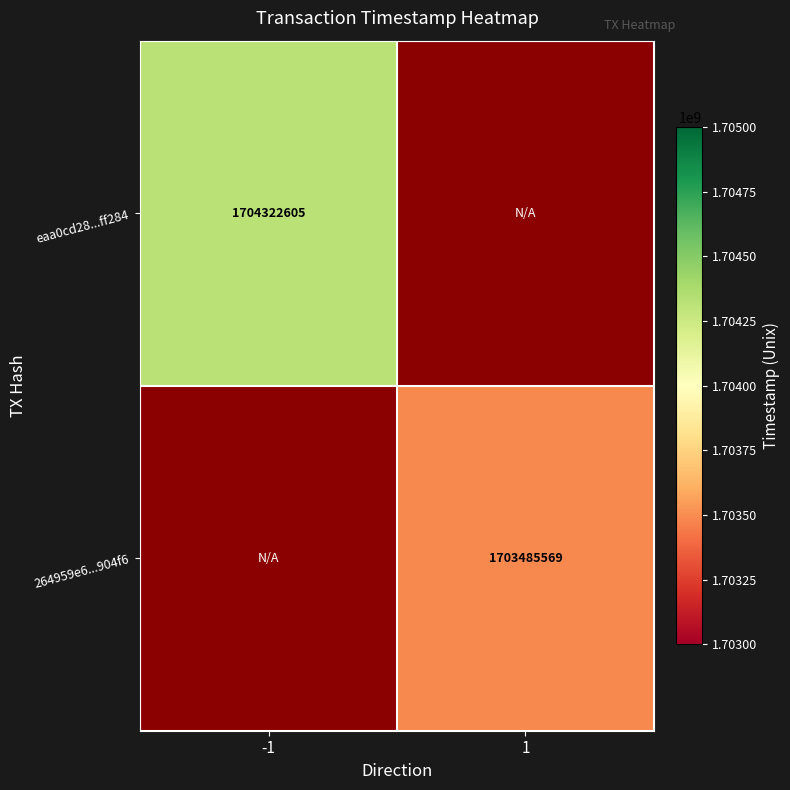

Is it true that 264959e6...904f6 equals 1703485569 at 1?

True